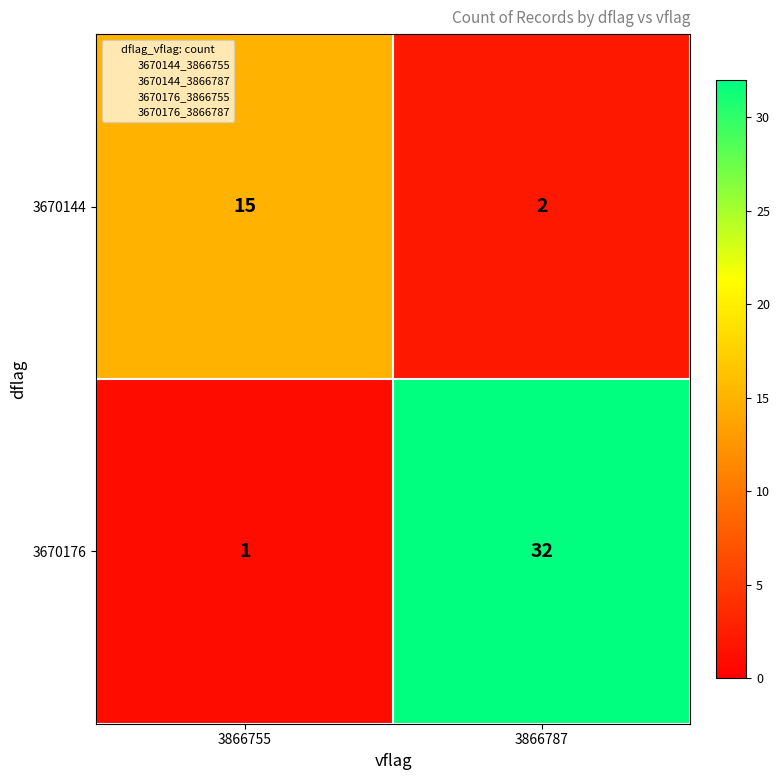

What is the highest value of the 3670176 series?

32